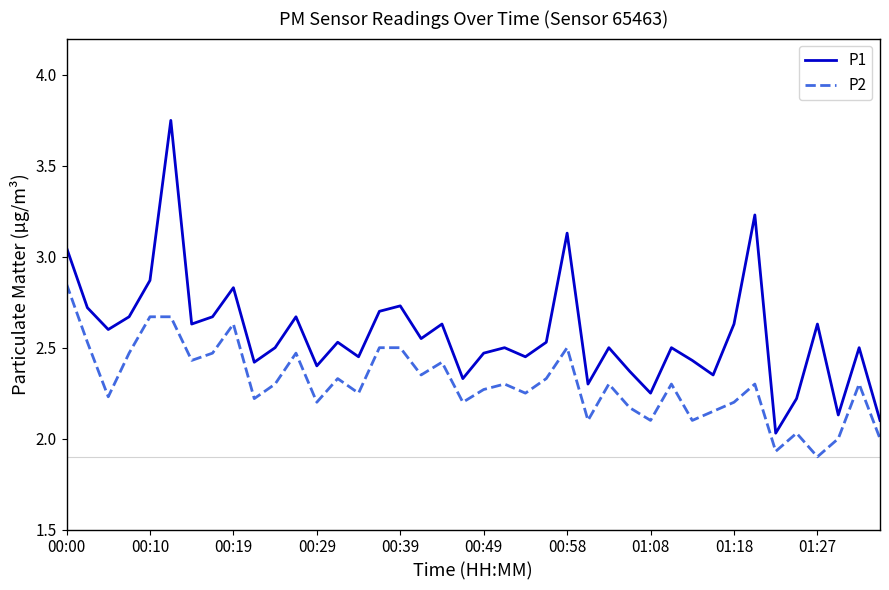

True or false: P1 and P2 intersect in this chart.

False